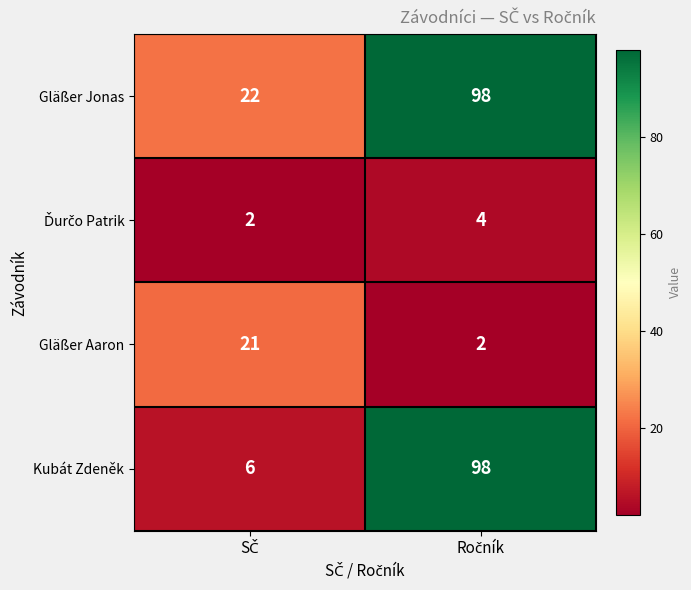

Which series has the largest total across all categories?

Gläßer Jonas